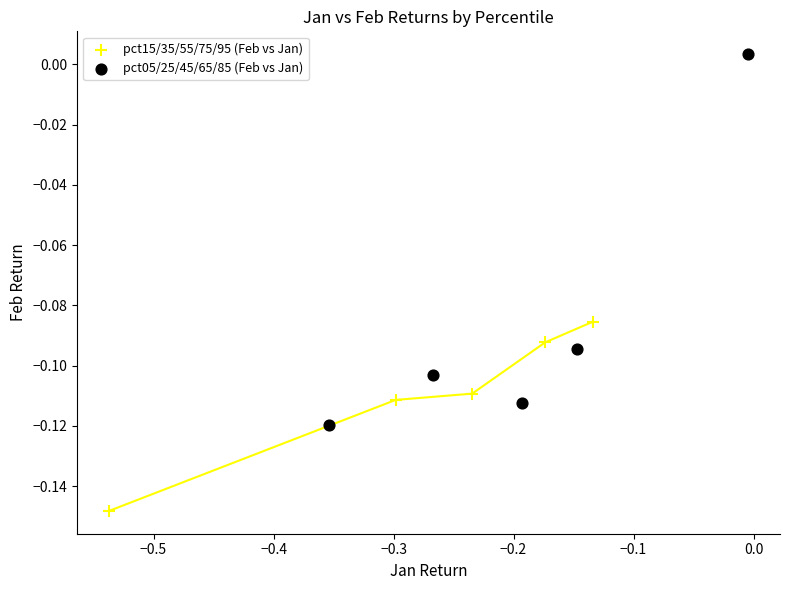

Which series reaches the minimum Y coordinate?

pct15/35/55/75/95 (Feb vs Jan)